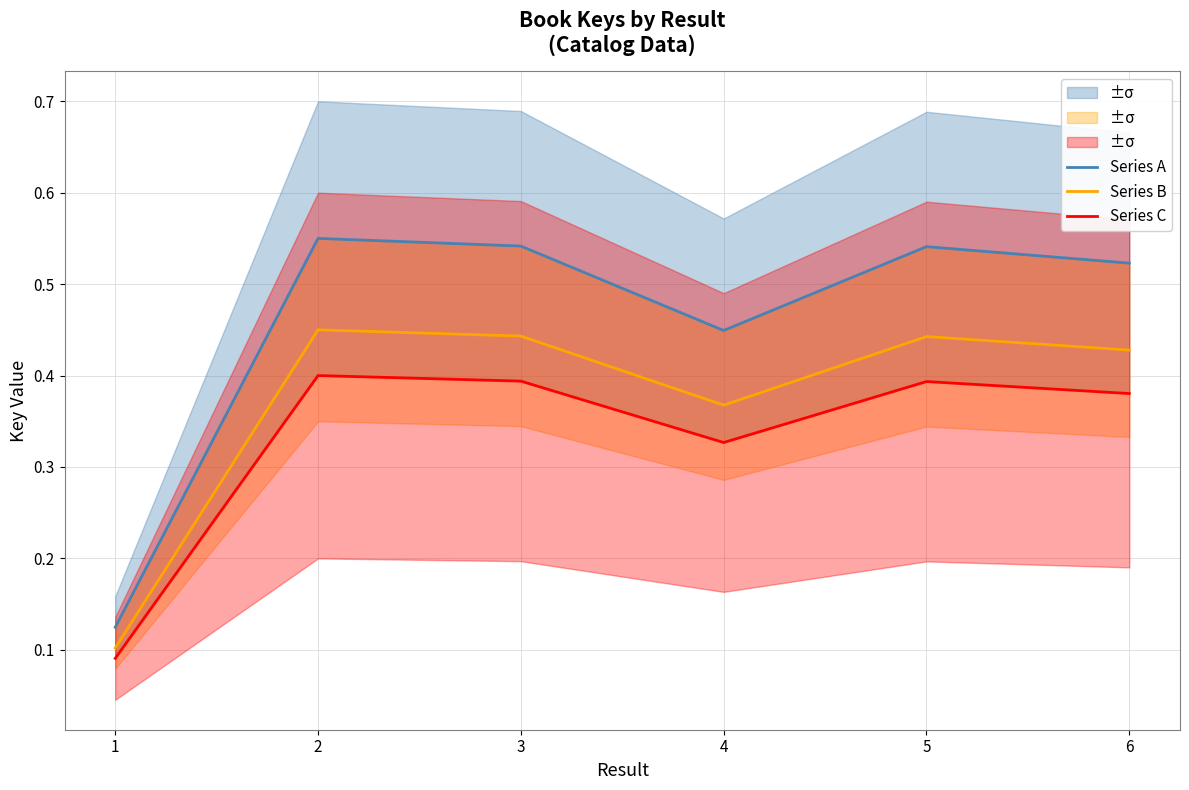

The value of Series A at 2 is 0.9. True or false?

False